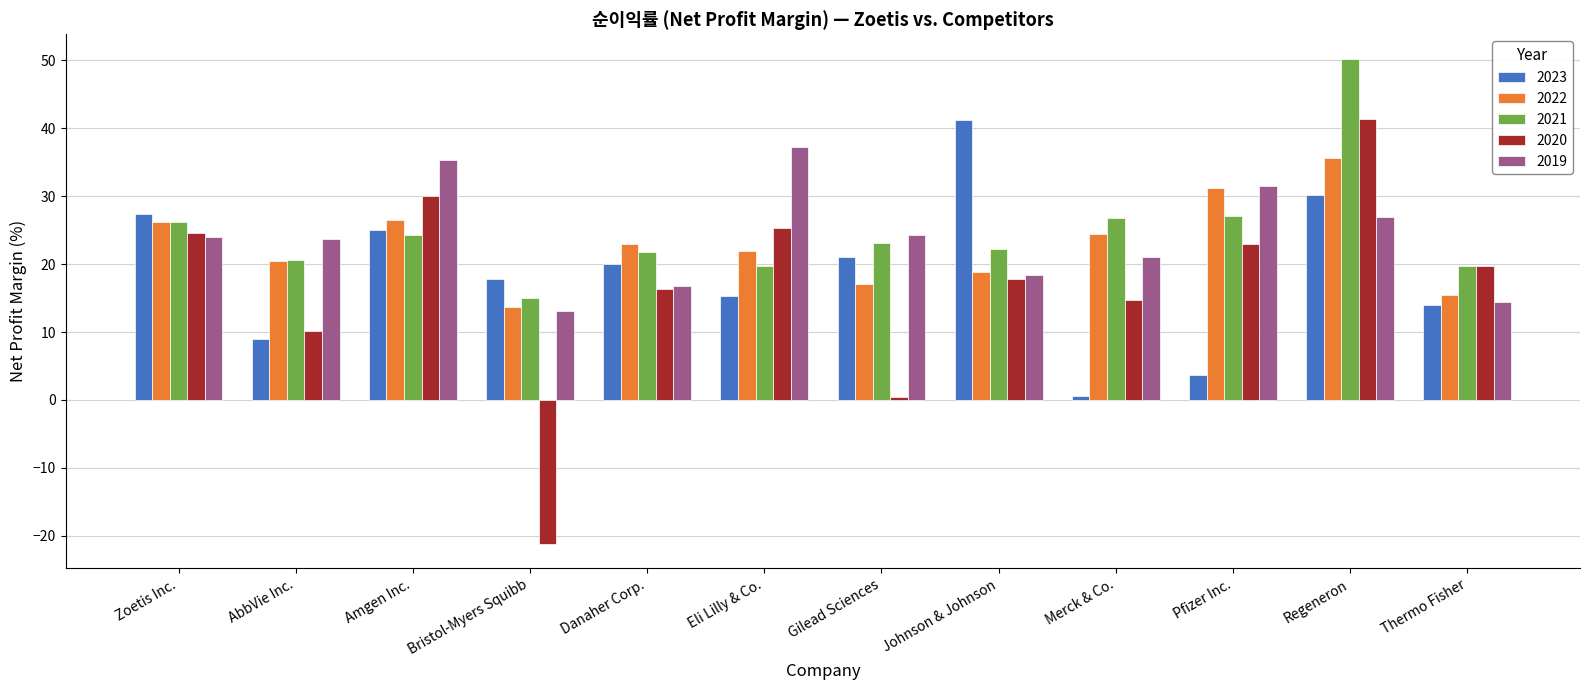

At which label does 2022 reach its minimum?

Bristol-Myers Squibb